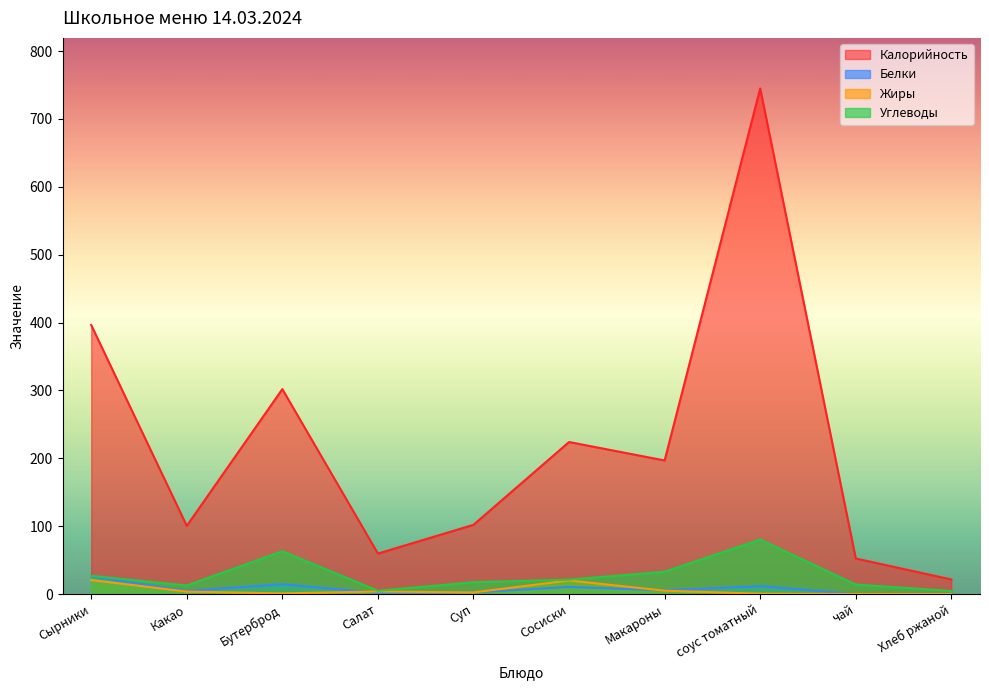

What are all the series names shown in the legend?

Калорийность, Белки, Жиры, Углеводы